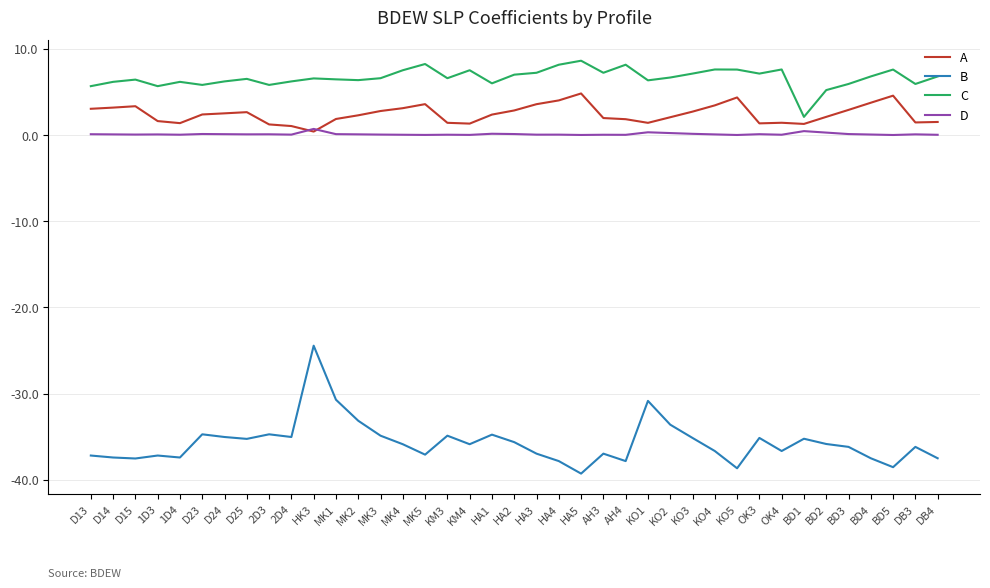

At which label does B reach its minimum?

HA5